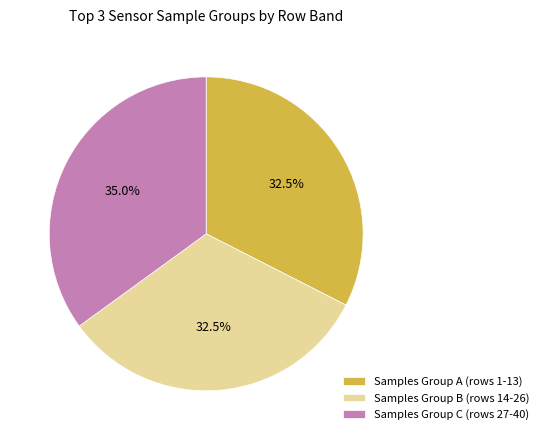

Which category has the biggest portion of the pie?

Samples Group C (rows 27-40)